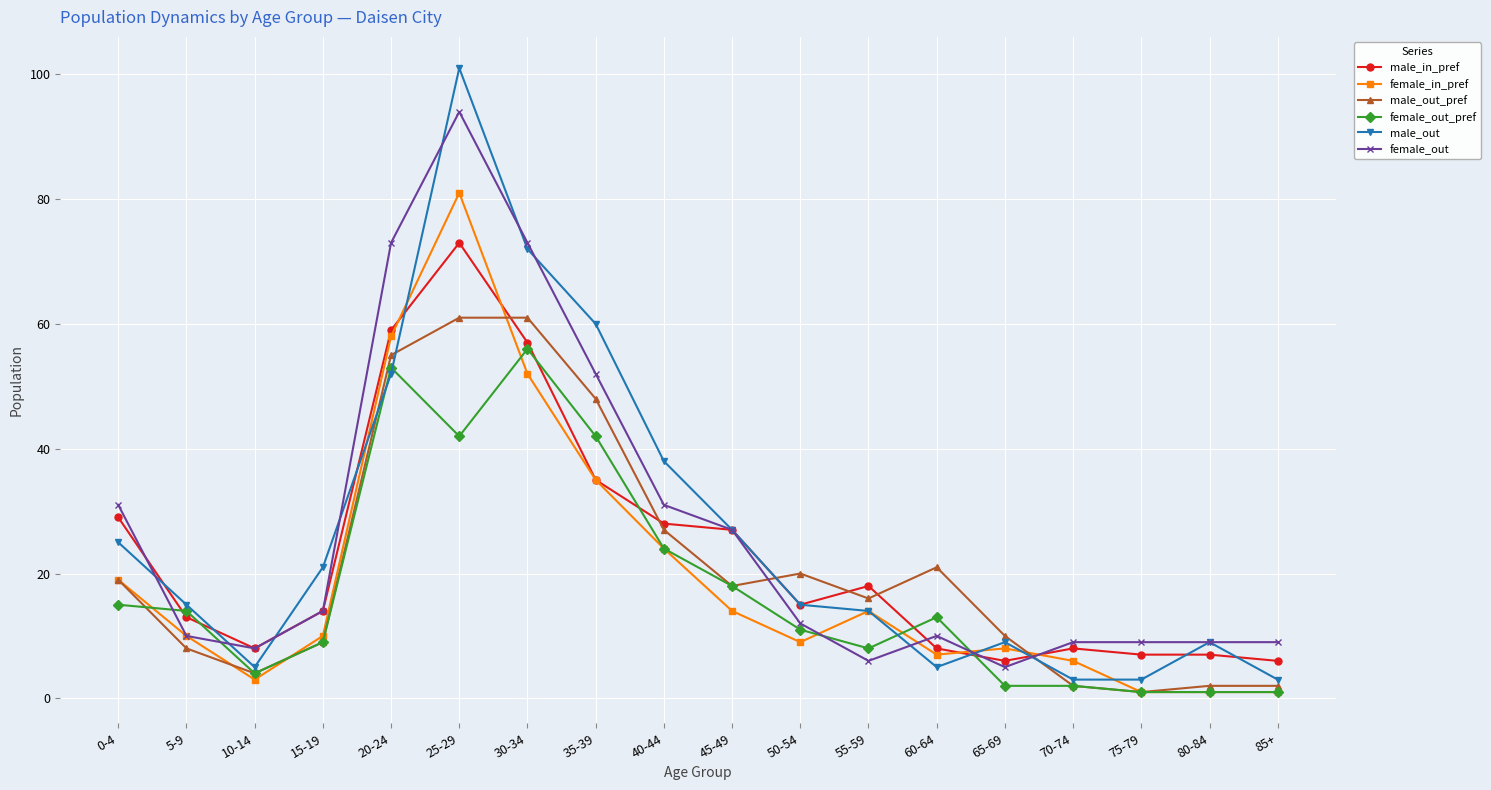

Reading left to right, list all the values displayed in this chart.

male_in_pref: 0-4=29	5-9=13	10-14=8	15-19=14	20-24=59	25-29=73	30-34=57	35-39=35	40-44=28	45-49=27	50-54=15	55-59=18	60-64=8	65-69=6	70-74=8	75-79=7	80-84=7	85+=6
female_in_pref: 0-4=19	5-9=10	10-14=3	15-19=10	20-24=58	25-29=81	30-34=52	35-39=35	40-44=24	45-49=14	50-54=9	55-59=14	60-64=7	65-69=8	70-74=6	75-79=1	80-84=1	85+=1
male_out_pref: 0-4=19	5-9=8	10-14=4	15-19=9	20-24=55	25-29=61	30-34=61	35-39=48	40-44=27	45-49=18	50-54=20	55-59=16	60-64=21	65-69=10	70-74=2	75-79=1	80-84=2	85+=2
female_out_pref: 0-4=15	5-9=14	10-14=4	15-19=9	20-24=53	25-29=42	30-34=56	35-39=42	40-44=24	45-49=18	50-54=11	55-59=8	60-64=13	65-69=2	70-74=2	75-79=1	80-84=1	85+=1
male_out: 0-4=25	5-9=15	10-14=5	15-19=21	20-24=52	25-29=101	30-34=72	35-39=60	40-44=38	45-49=27	50-54=15	55-59=14	60-64=5	65-69=9	70-74=3	75-79=3	80-84=9	85+=3
female_out: 0-4=31	5-9=10	10-14=8	15-19=14	20-24=73	25-29=94	30-34=73	35-39=52	40-44=31	45-49=27	50-54=12	55-59=6	60-64=10	65-69=5	70-74=9	75-79=9	80-84=9	85+=9